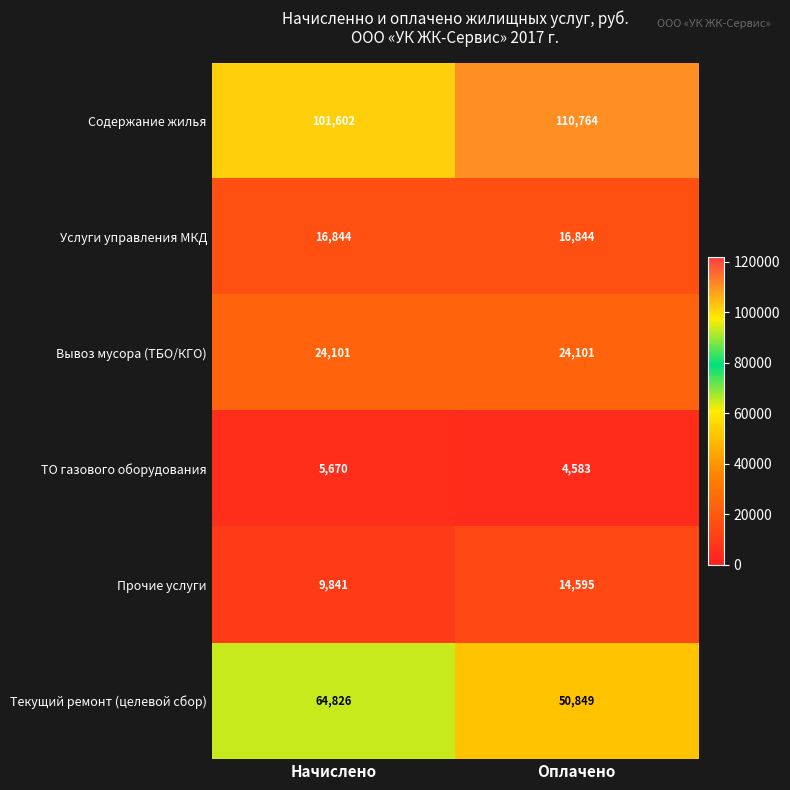

What is the sum of all Прочие услуги values?

24436